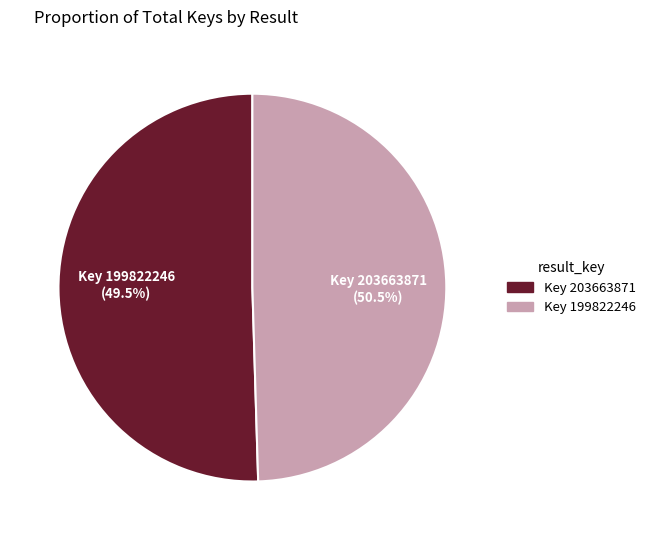

Is the sum of 203663871 and 199822246 greater than half?

Yes